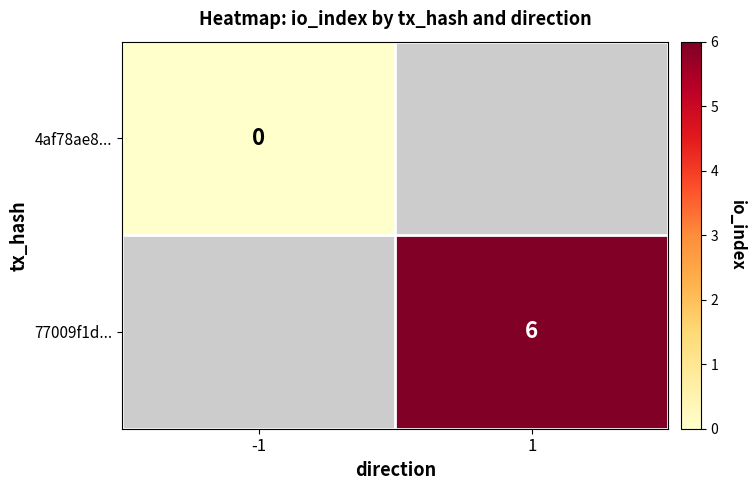

The 77009f1d... series shows 6 at 1. True or false?

True